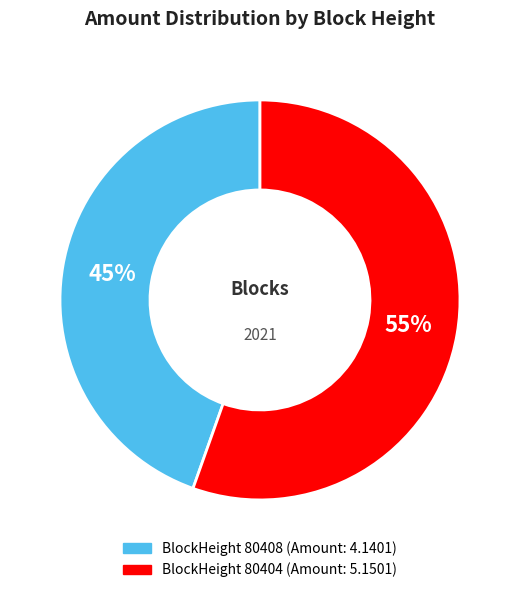

To the nearest percent, what is the average slice percentage?

50%